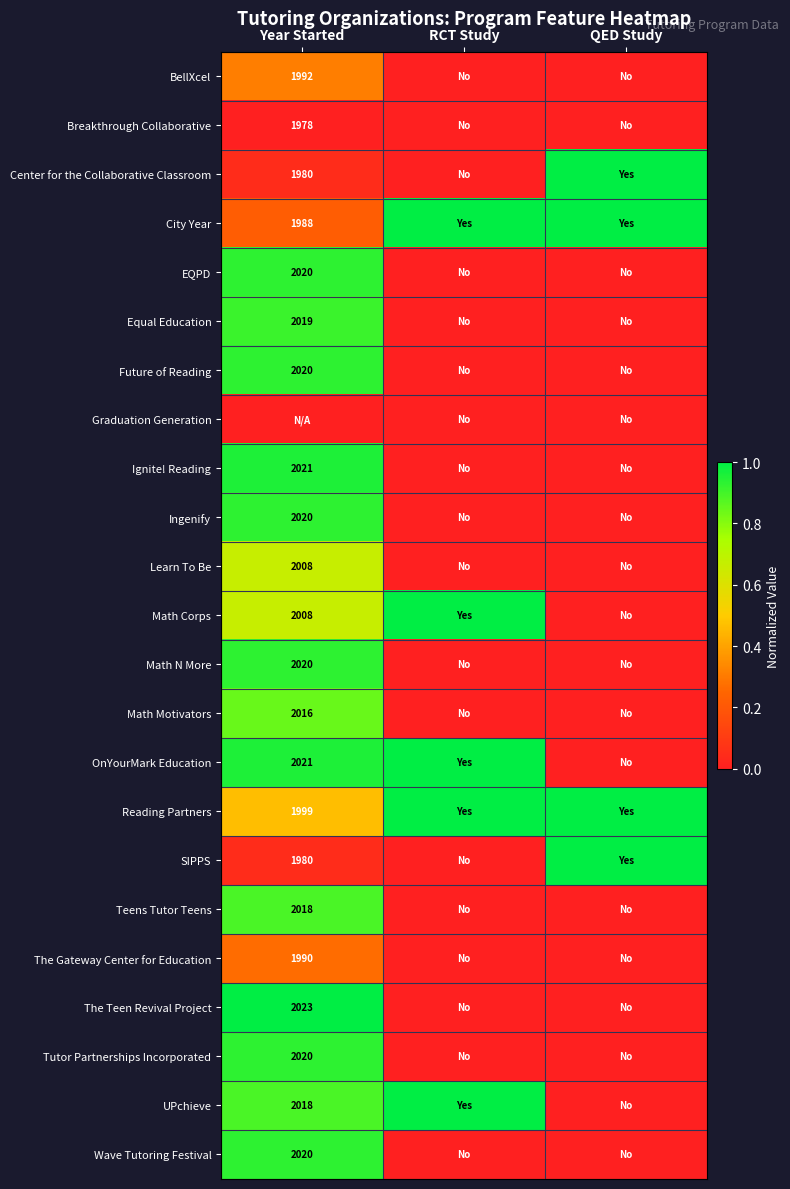

The Math Corps series shows 1.1 at Year Started. True or false?

False